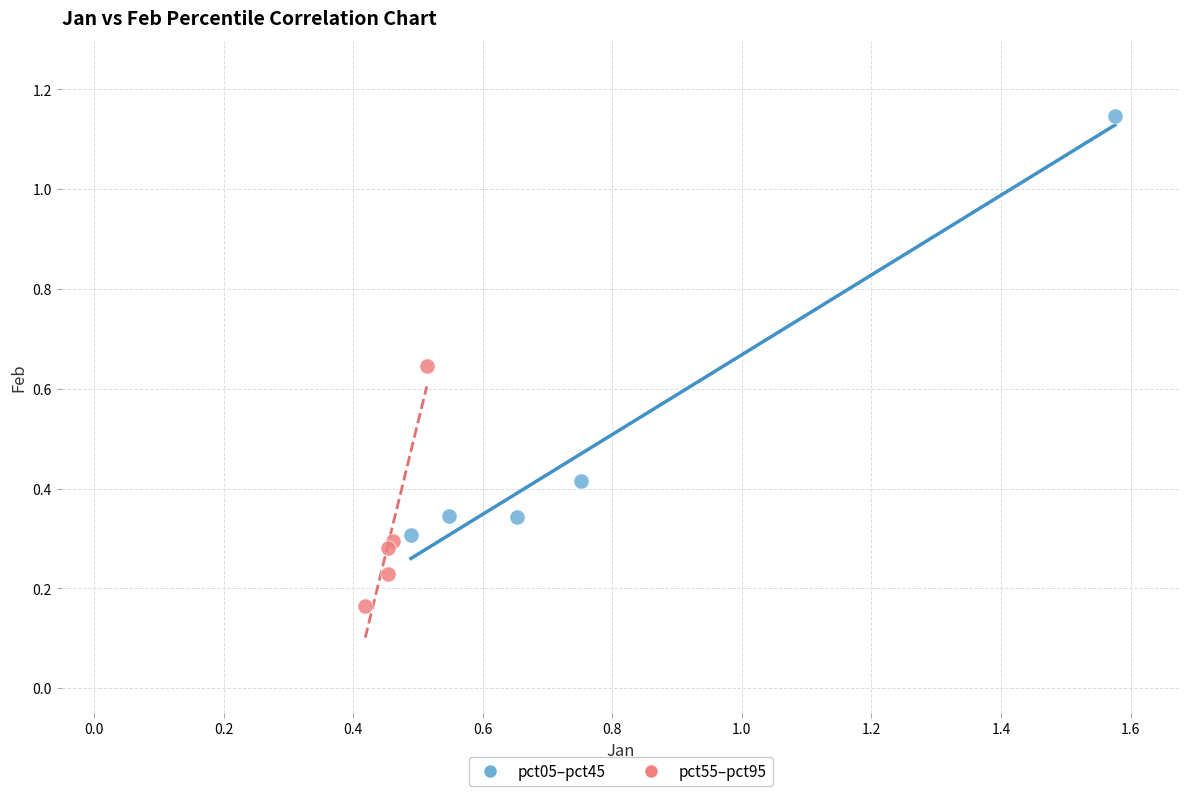

Which series has the largest Y range (max minus min)?

pct05–pct45